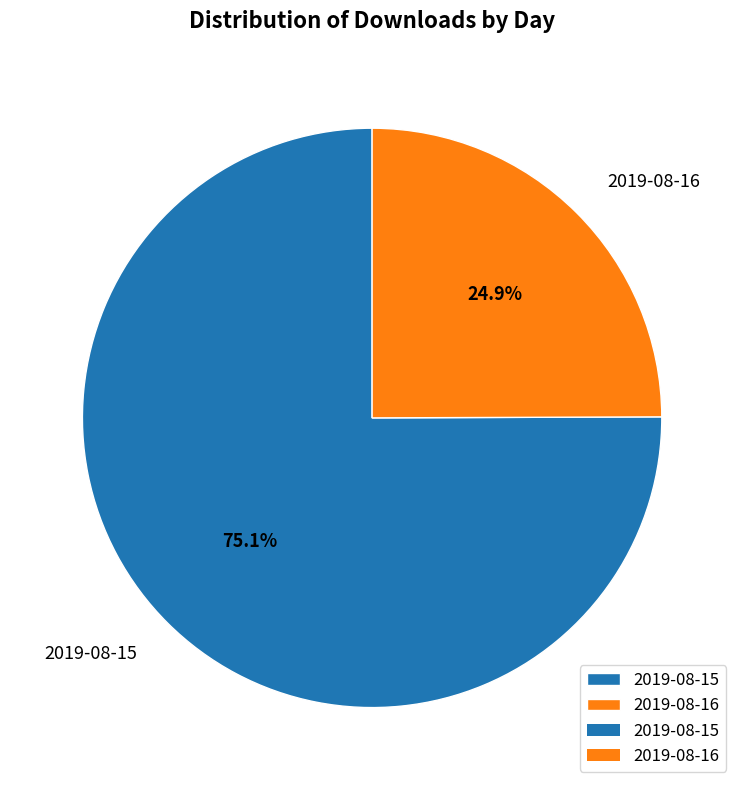

Rank the categories by value from lowest to highest.

2019-08-16, 2019-08-15